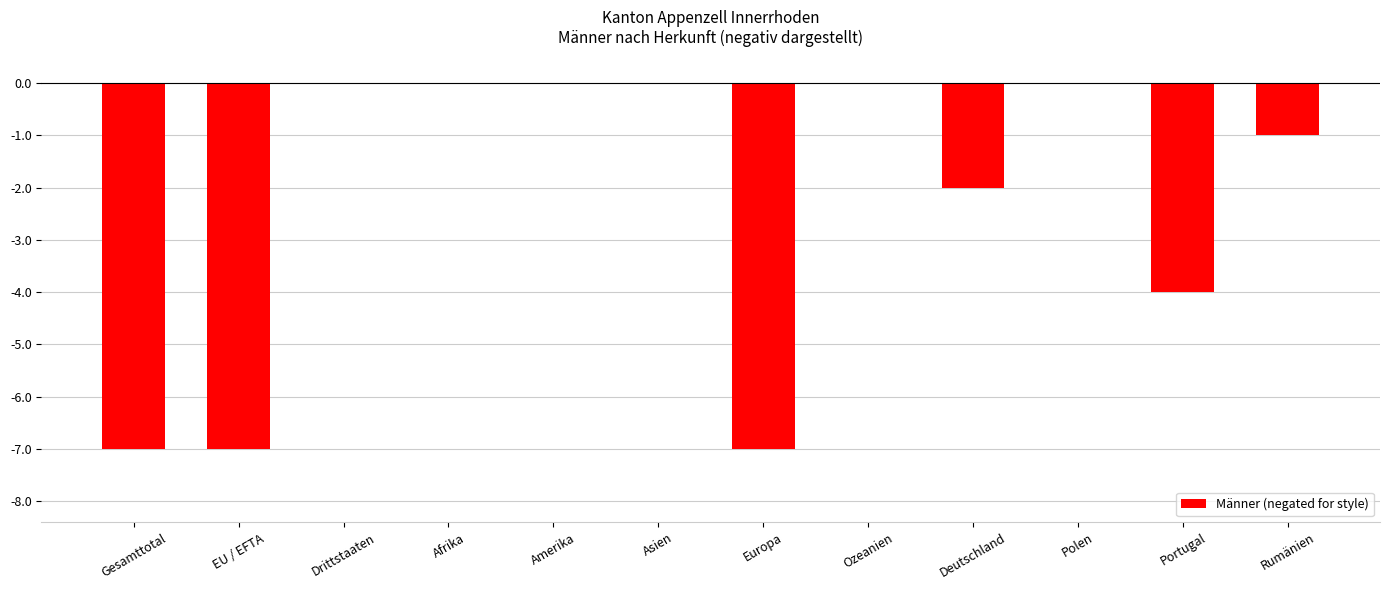

The chart shows a value of -3 at Amerika. True or false?

False